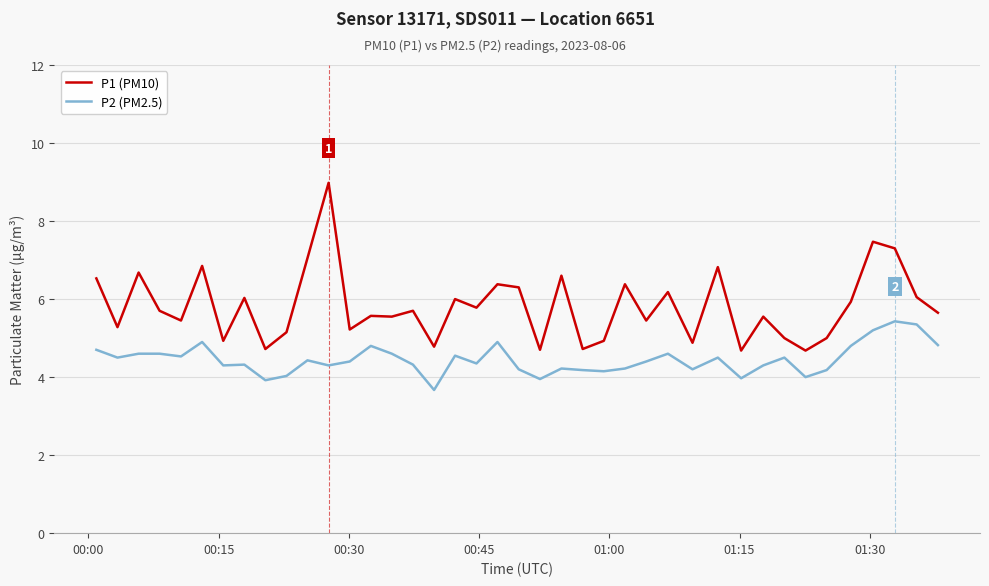

Which series has the largest total across all categories?

P1 (PM10)